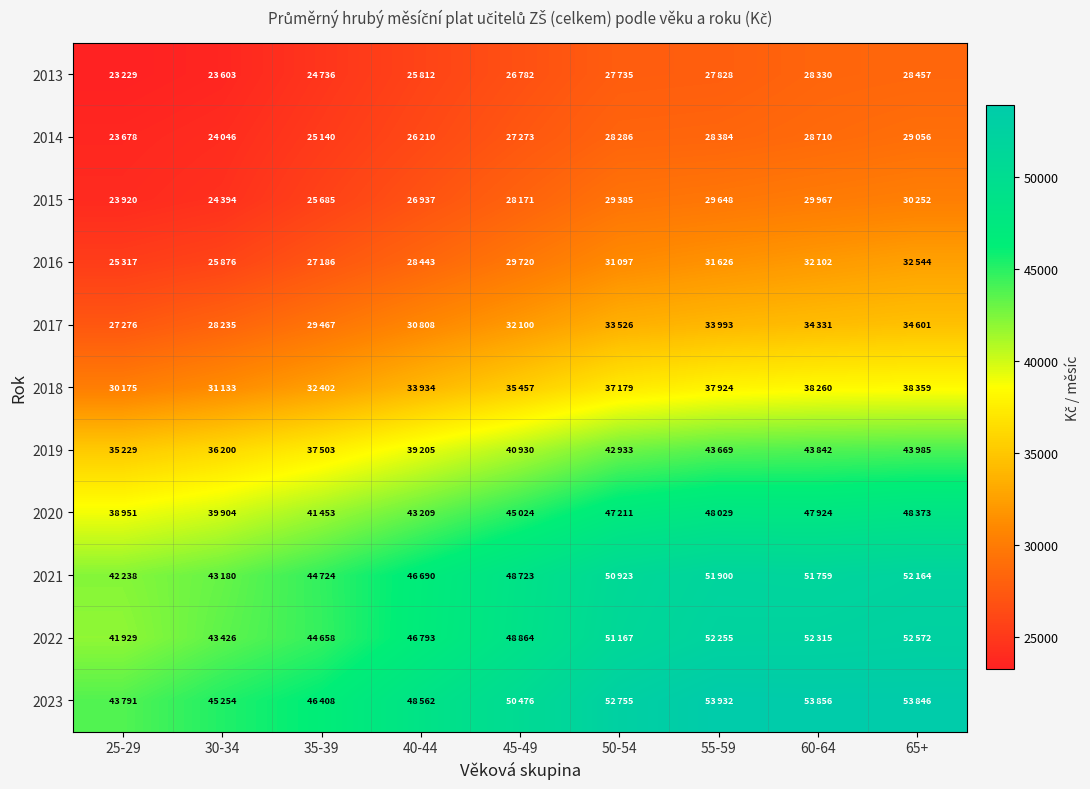

Which series has the largest total across all categories?

2023